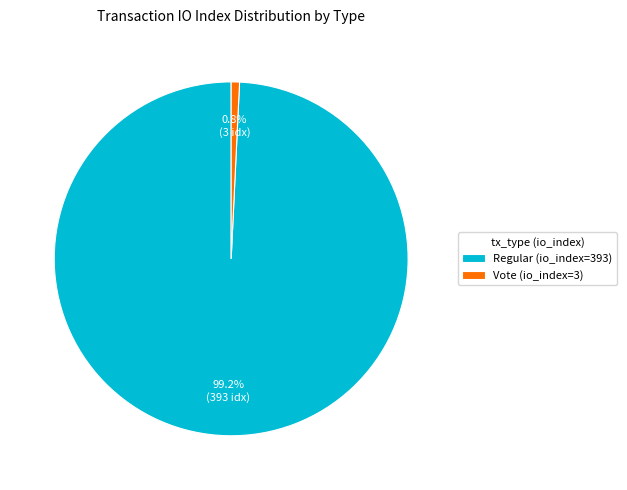

What percentage is NOT represented by Regular (io_index=393)?

0.8%